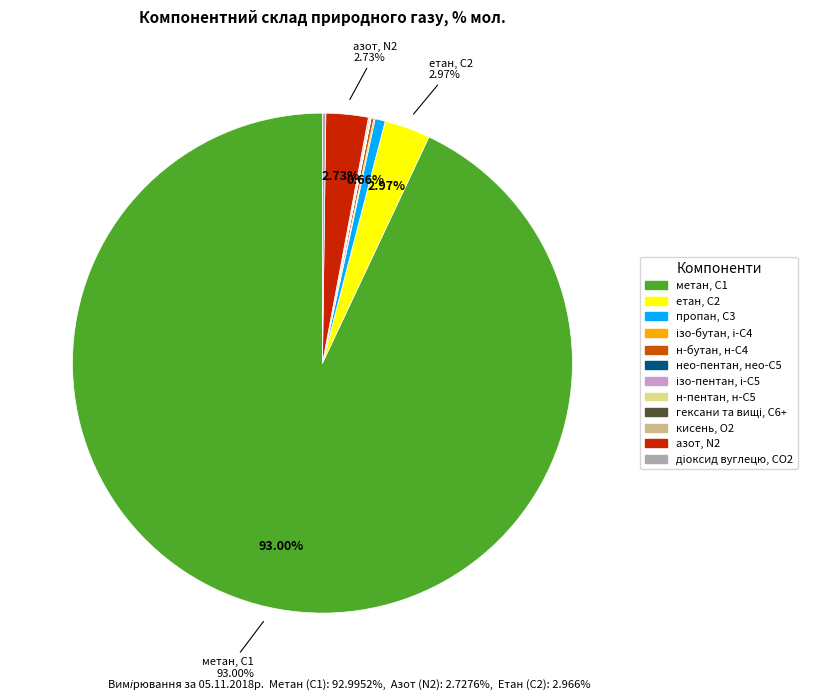

Which category has the biggest portion of the pie?

метан, С1